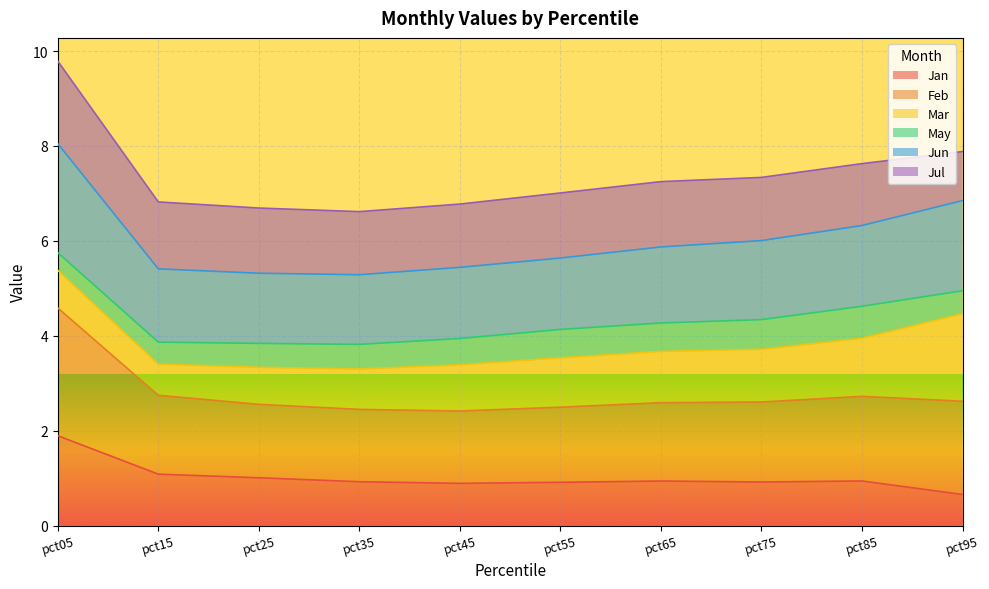

How many lines are shown in the chart?

6